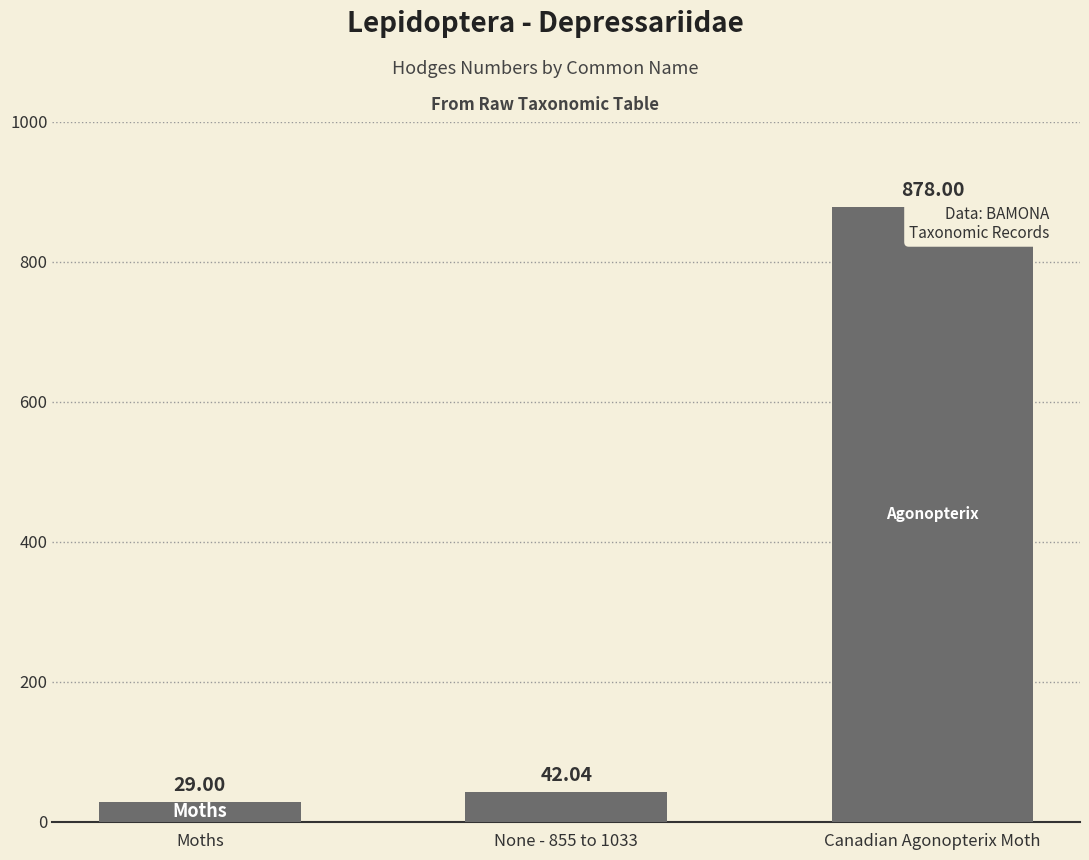

Is it true that the value at Canadian Agonopterix Moth is 878.0?

True